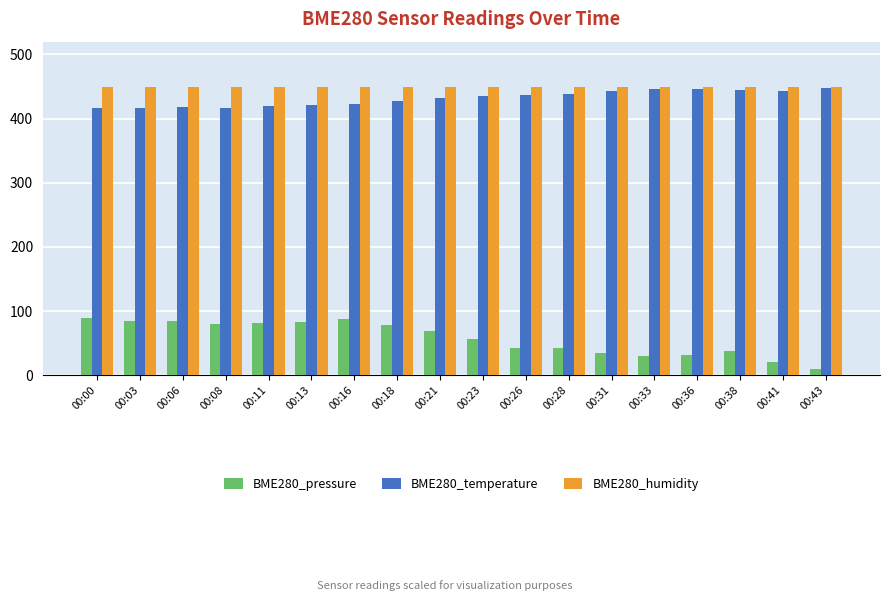

How many bars are there in total?

54